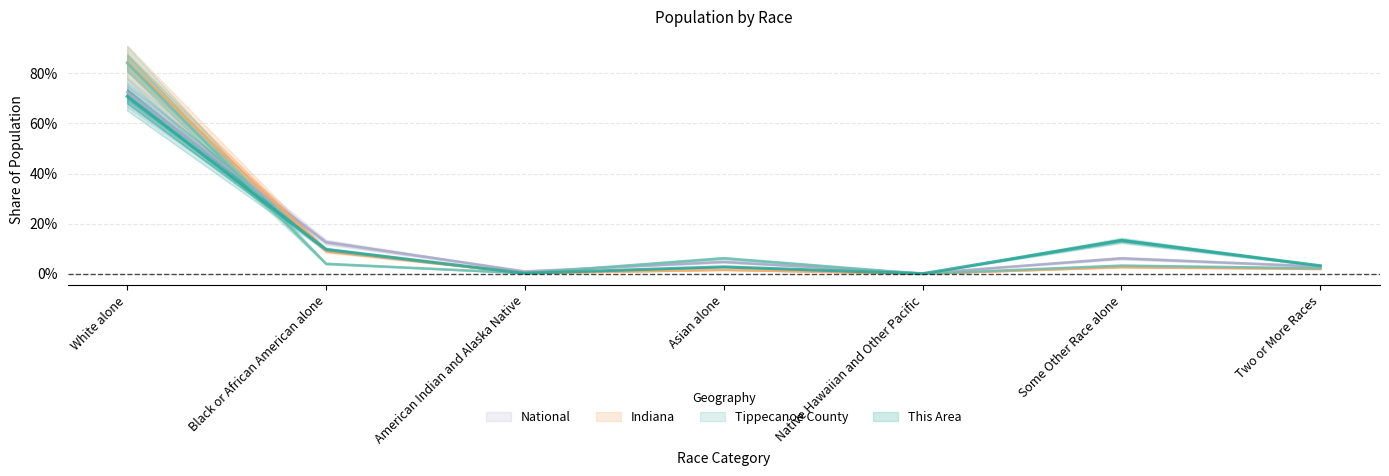

After their last crossing, which series has the higher values: This Area or Tippecanoe County?

This Area